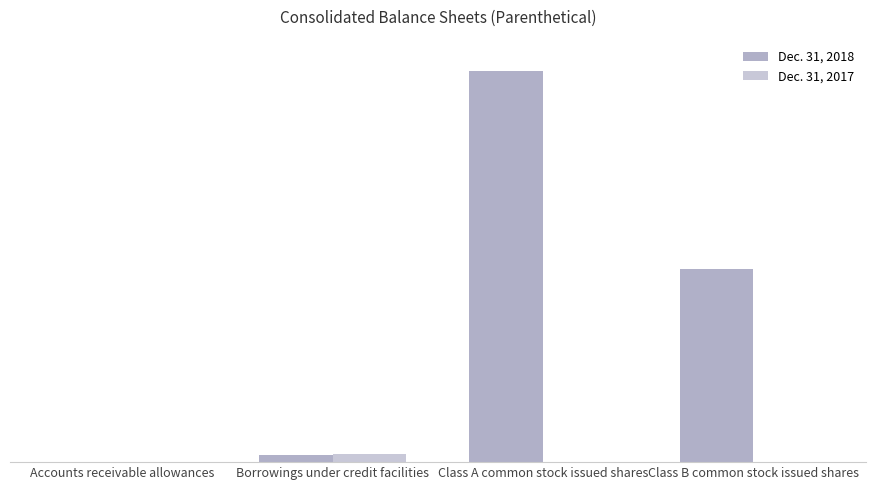

Are the bars grouped side by side (vs. stacked)?

Yes